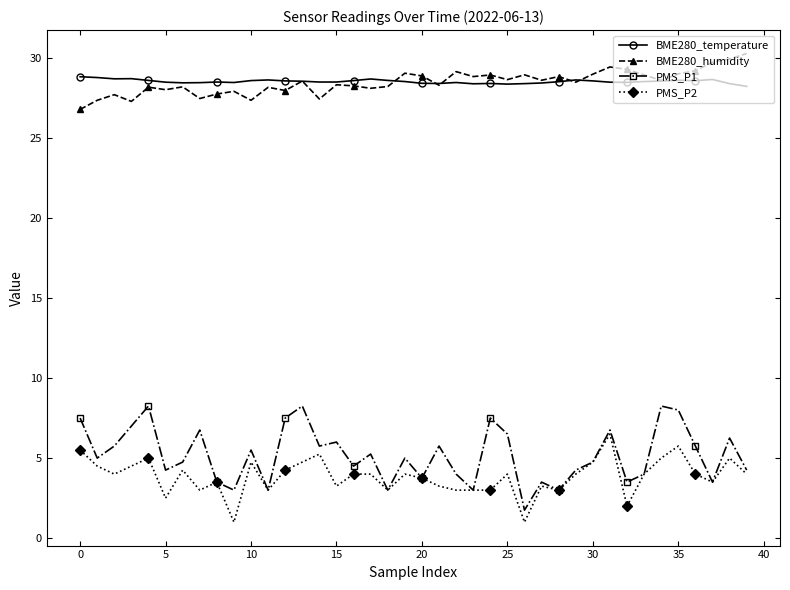

Count the number of categories in the chart.

40